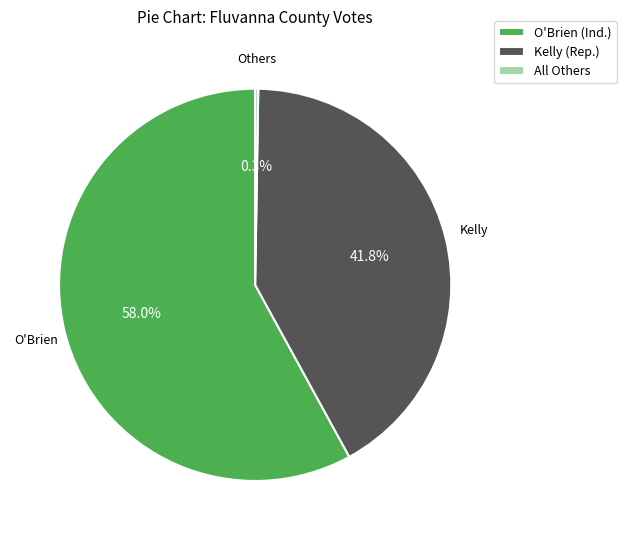

Which has a higher value, Kelly (Rep.) or O'Brien (Ind.)?

O'Brien (Ind.)